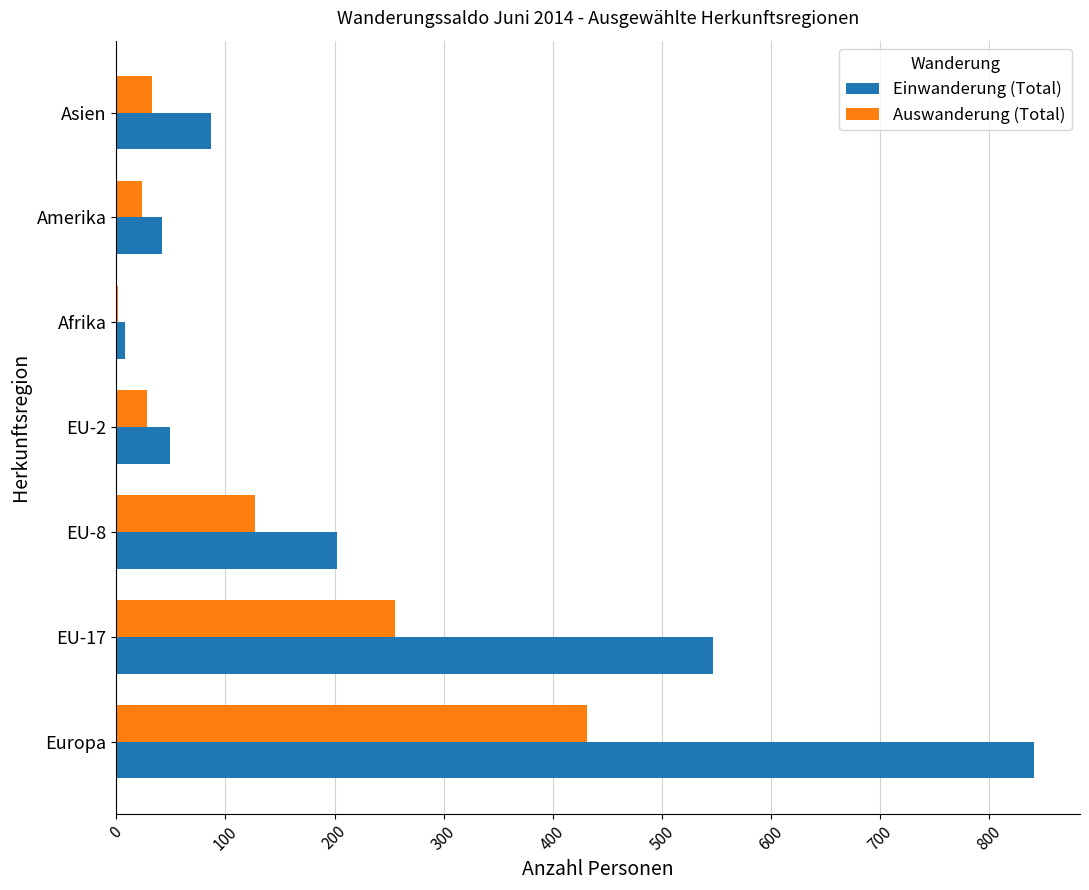

Which category has the highest value across all series?

Europa